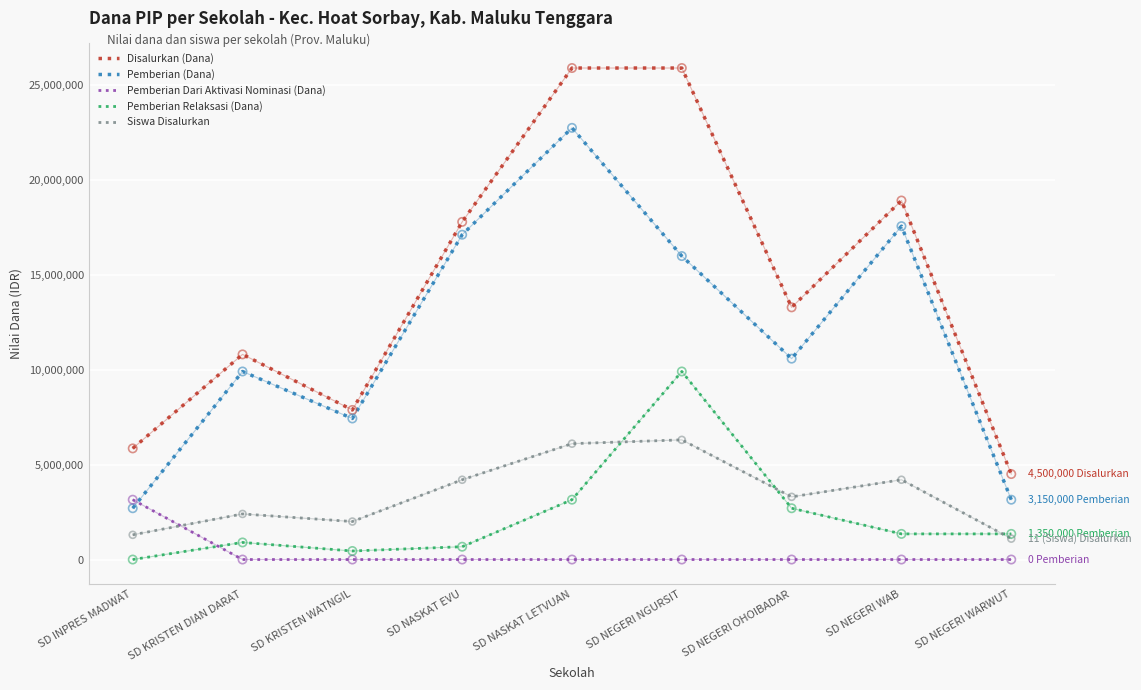

Is the value of Disalurkan (Dana) at SD NASKAT EVU greater than the value of Pemberian (Dana) at SD KRISTEN WATNGIL?

Yes